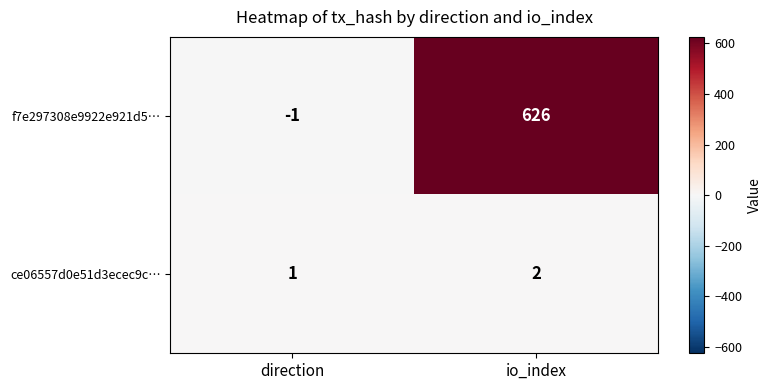

Reading left to right, transcribe all the data shown in this chart.

f7e297308e9922e921d5…: -1	626
ce06557d0e51d3ecec9c…: 1	2